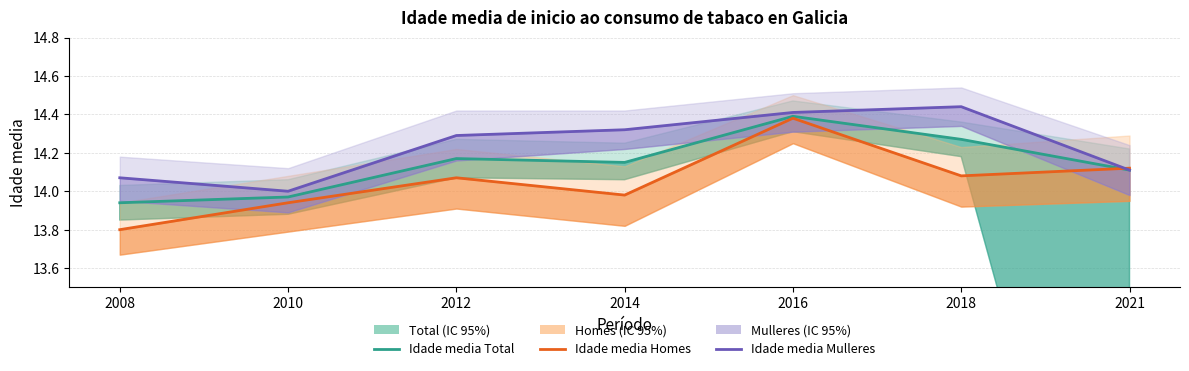

What is the sum of the Idade media (Total) values at 2008 and 2014?

28.1